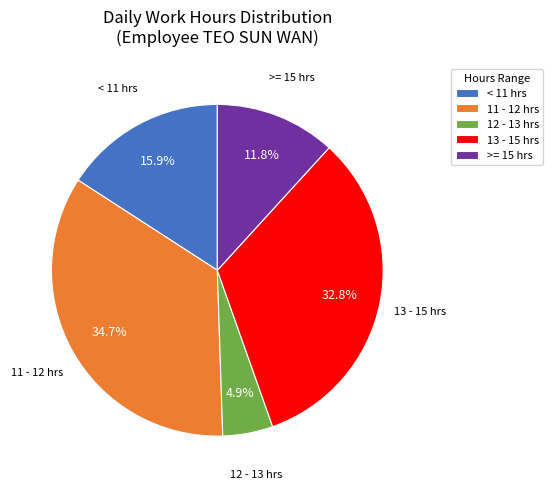

Count the number of slices in the pie.

5